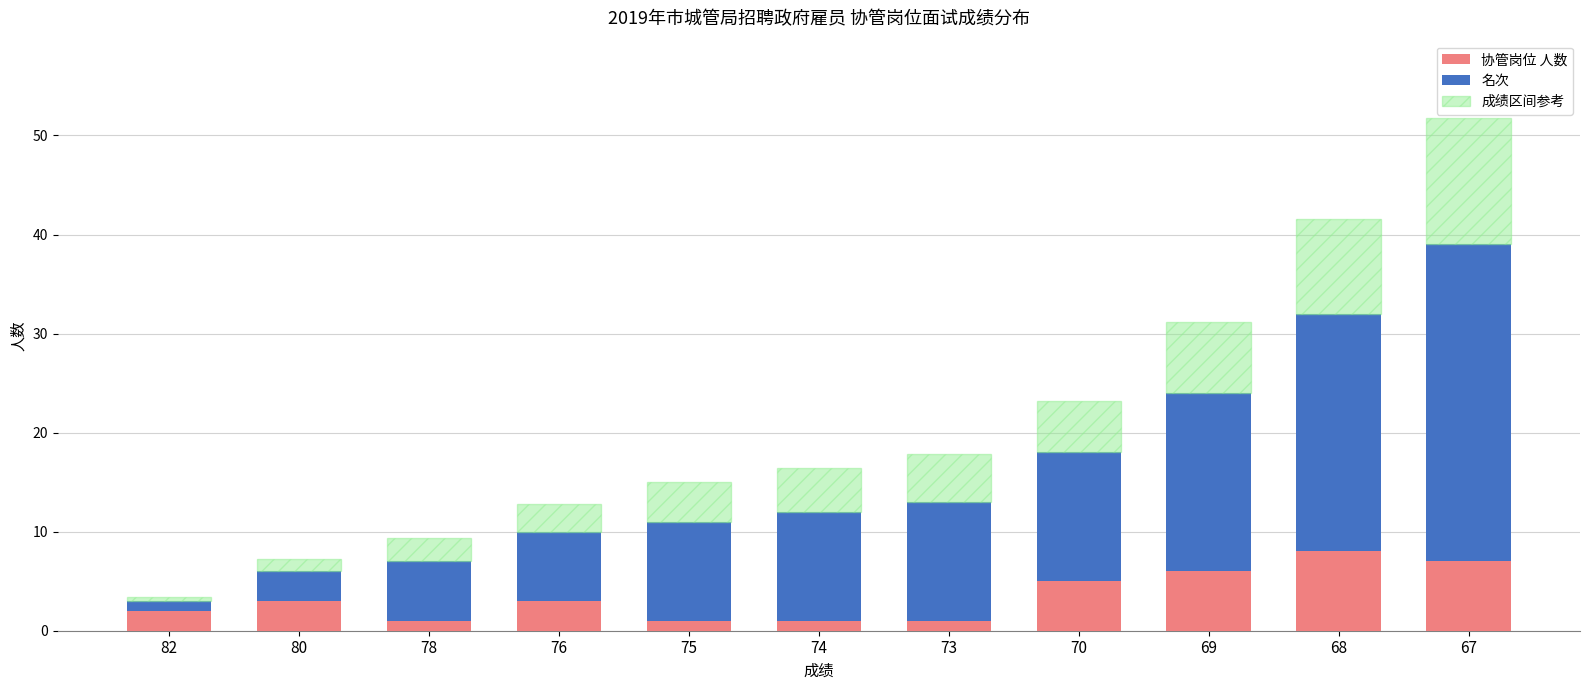

True or false: 协管岗位 人数 has a value of 0.9 at 80.

False